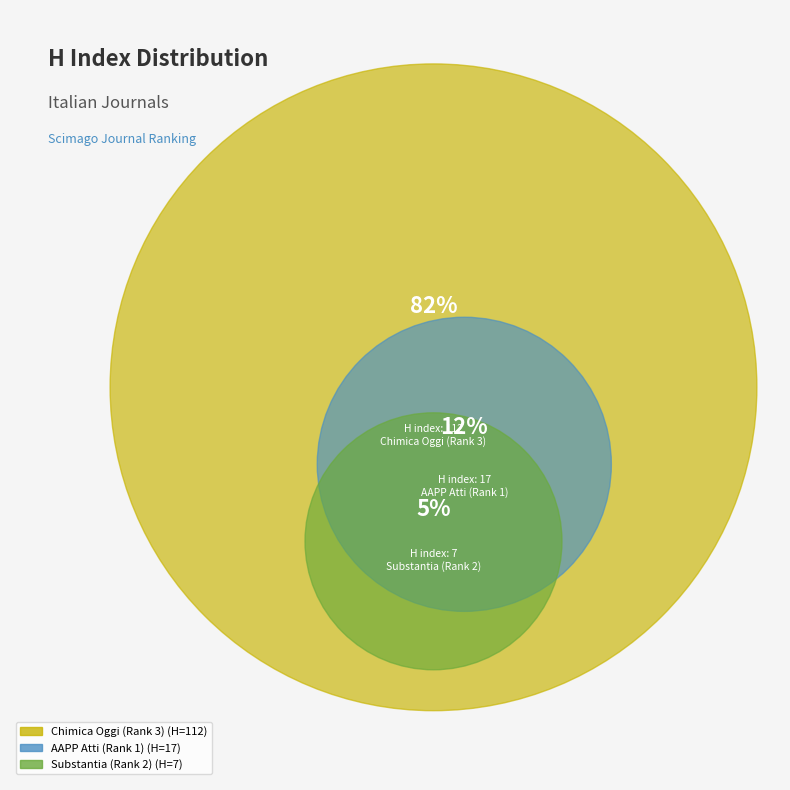

True or false: Chimica Oggi (Rank 3) accounts for 76% of the total.

False